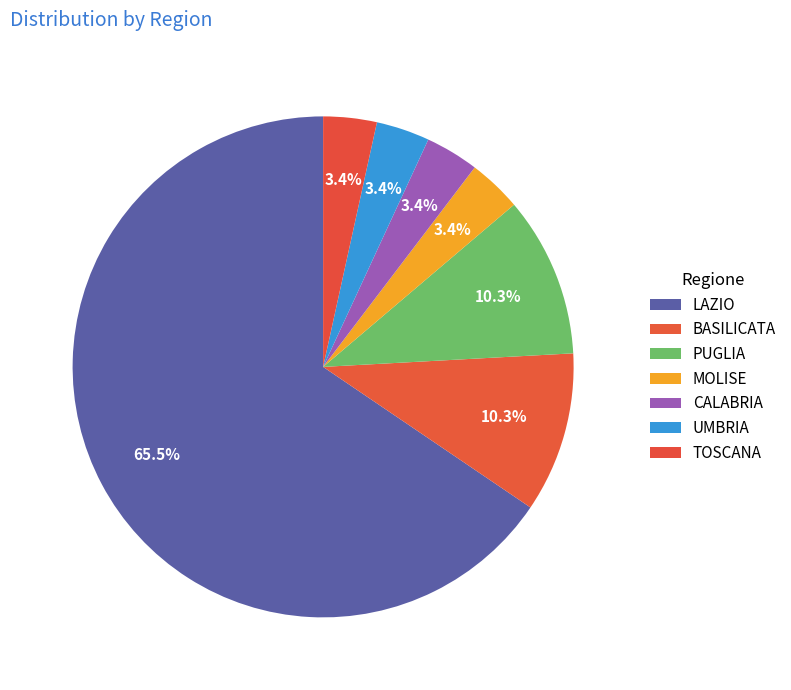

Count the number of slices in the pie.

7